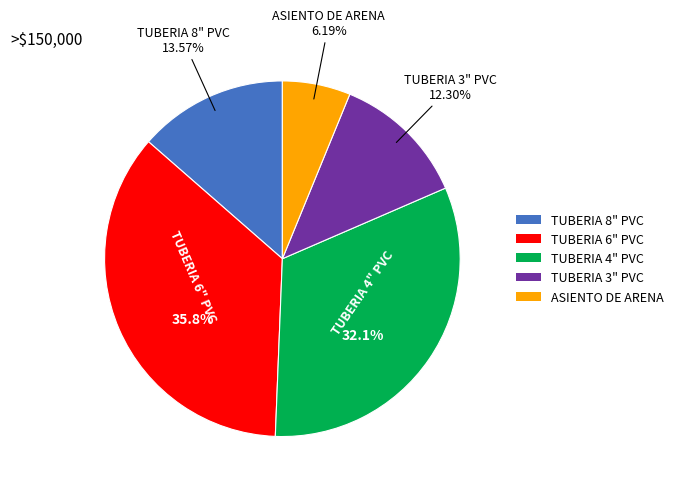

How many slices are in this pie chart?

5